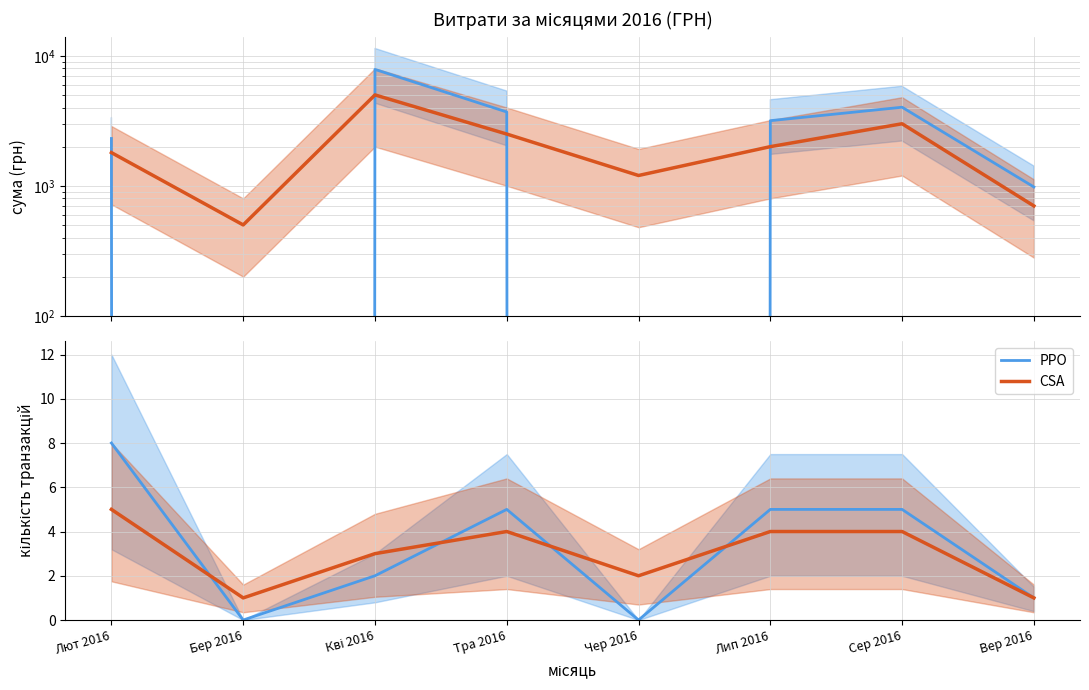

In CSA, how many points are lower than both neighbors (excluding endpoints)?

2